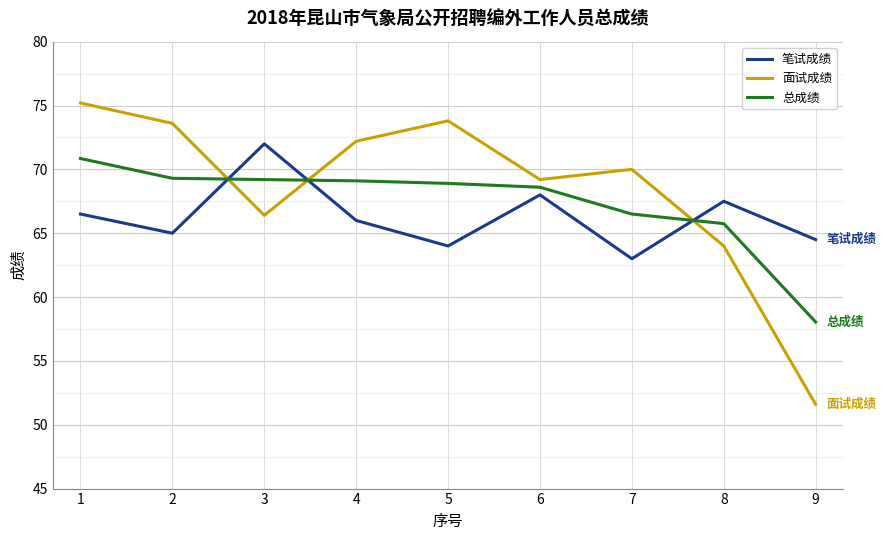

Rank the categories by 笔试成绩 value from lowest to highest.

7, 5, 9, 2, 4, 1, 8, 6, 3